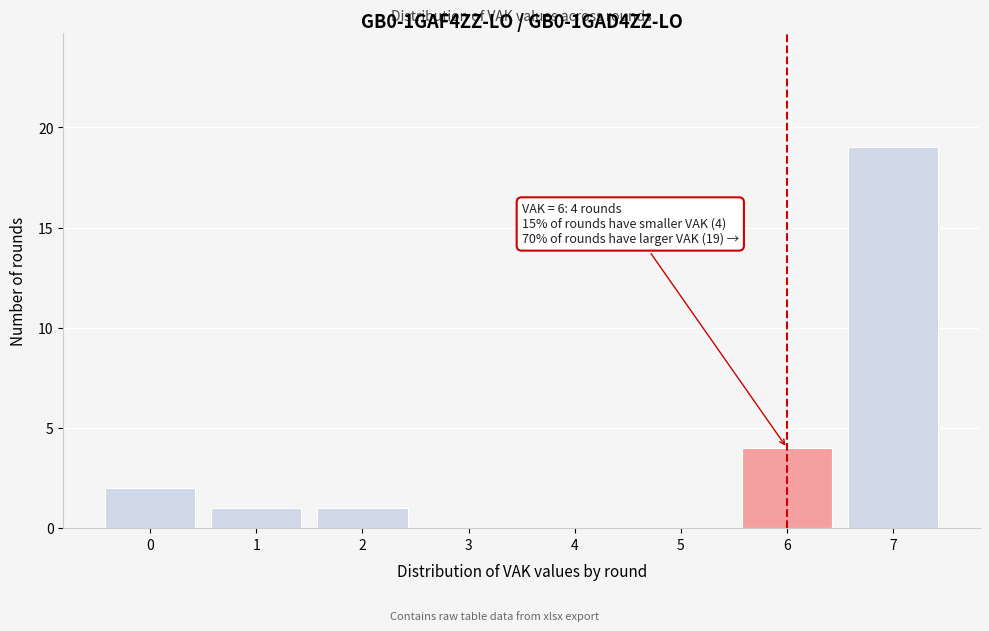

Which range on the x-axis has the tallest bar?

6.5 to 7.5